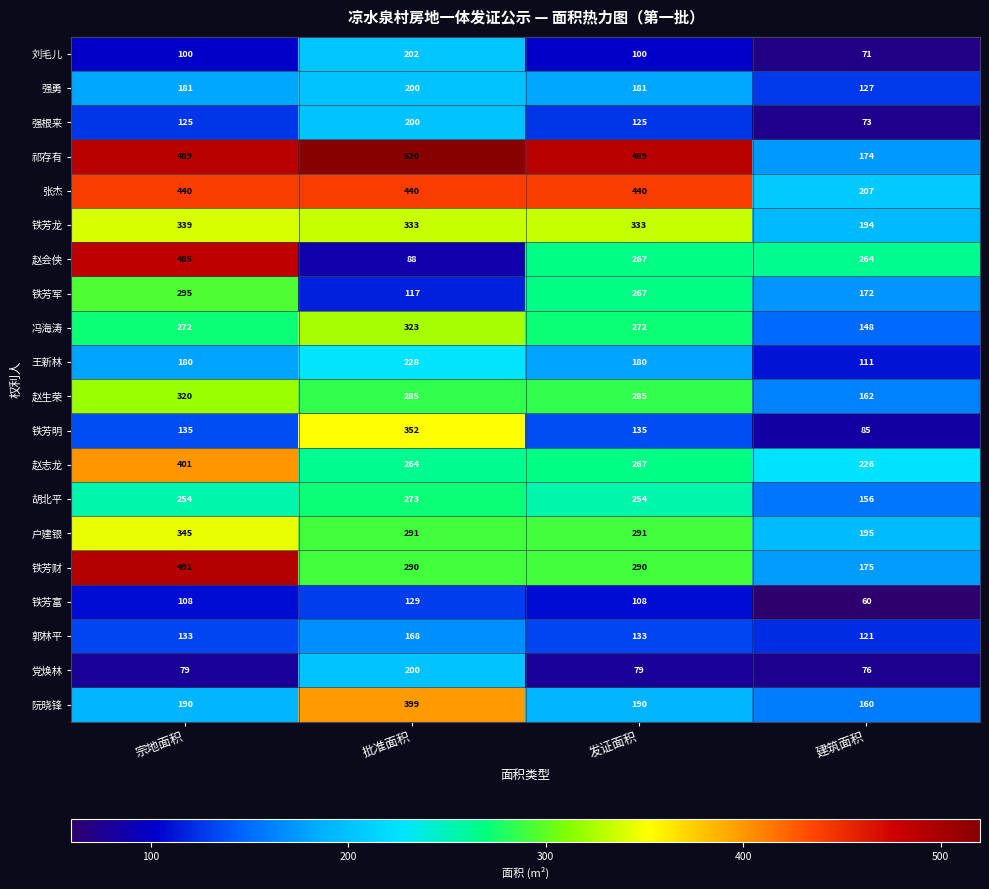

Which category has the lowest value across all series?

建筑面积